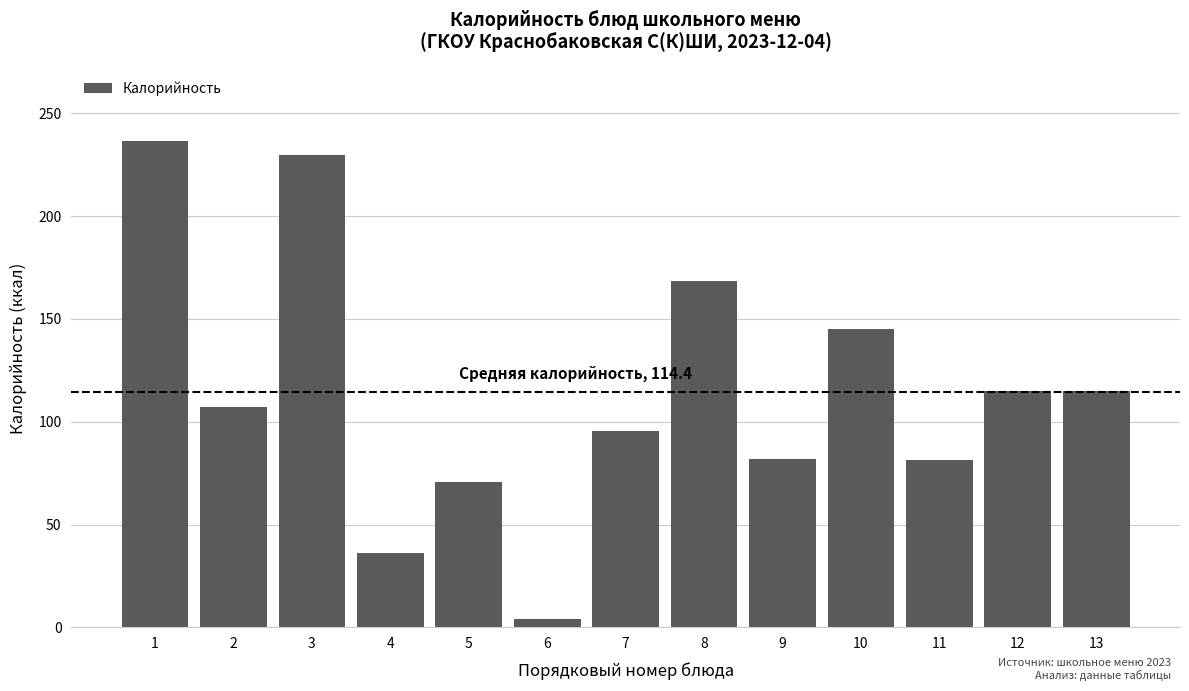

The value at 1 is 236.3. True or false?

True